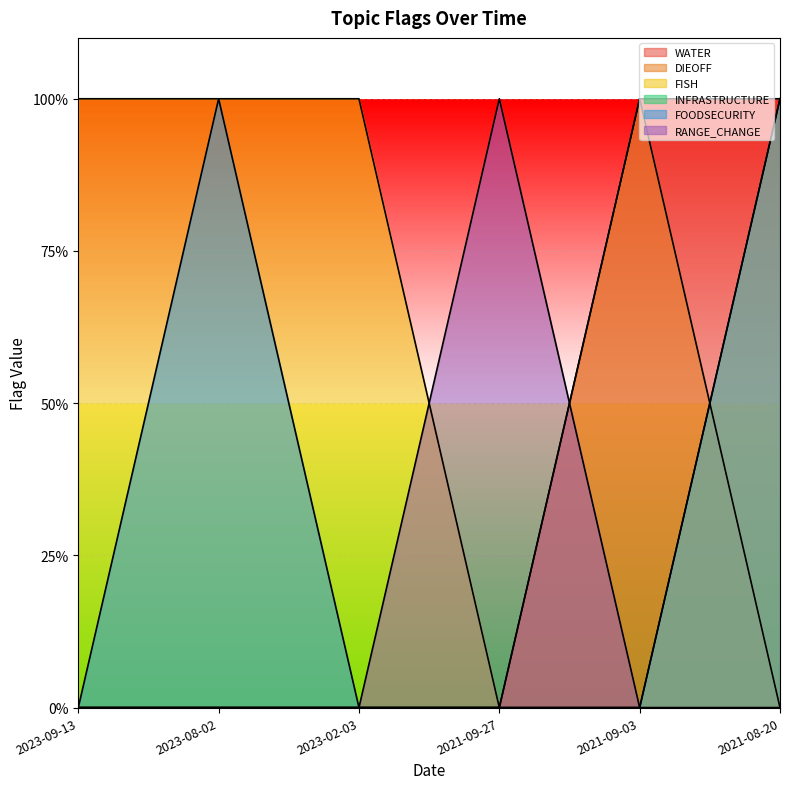

True or false: FOODSECURITY has a value of 0 at 2023-09-13.

False